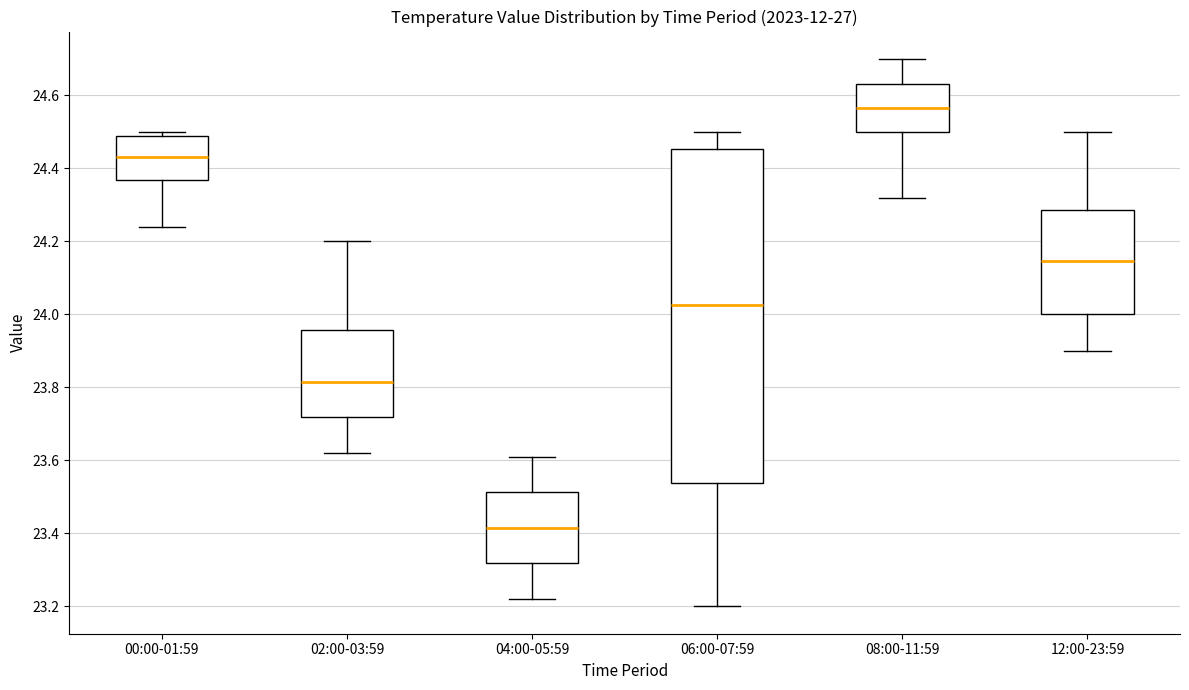

Which box has the lowest median line?

04:00-05:59